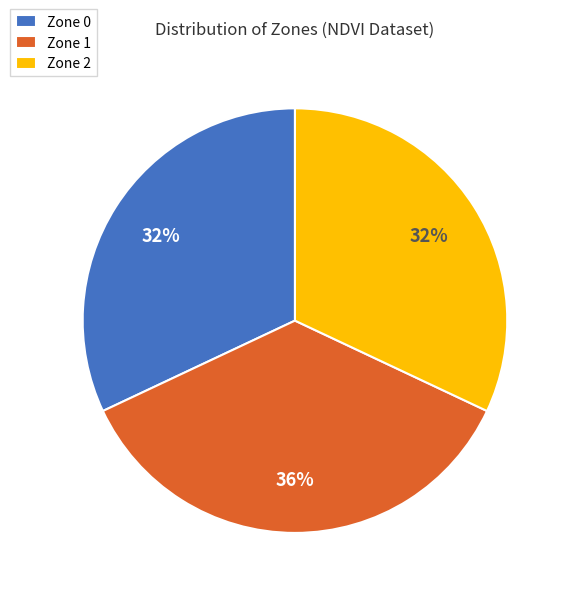

How many segments does this pie chart have?

3